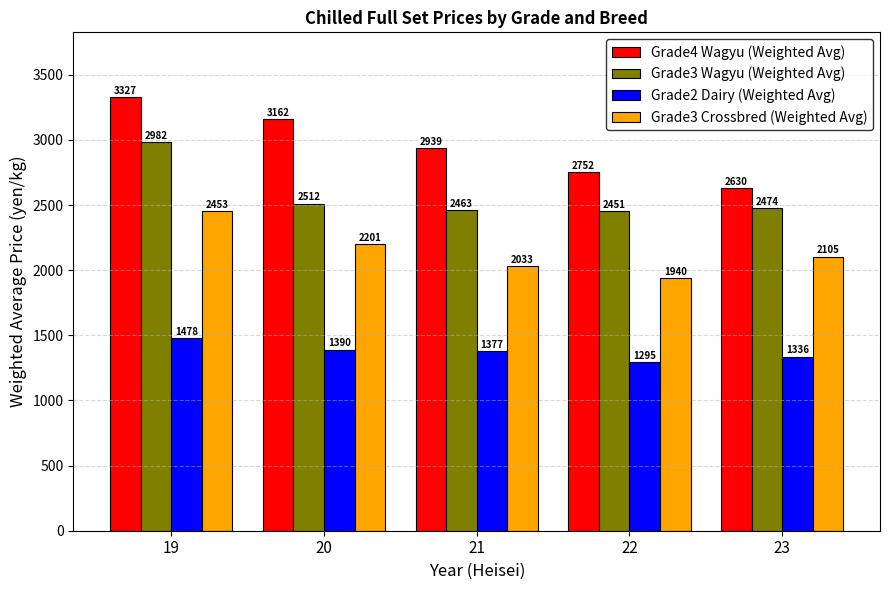

What is the total value across all series at 21?

8812